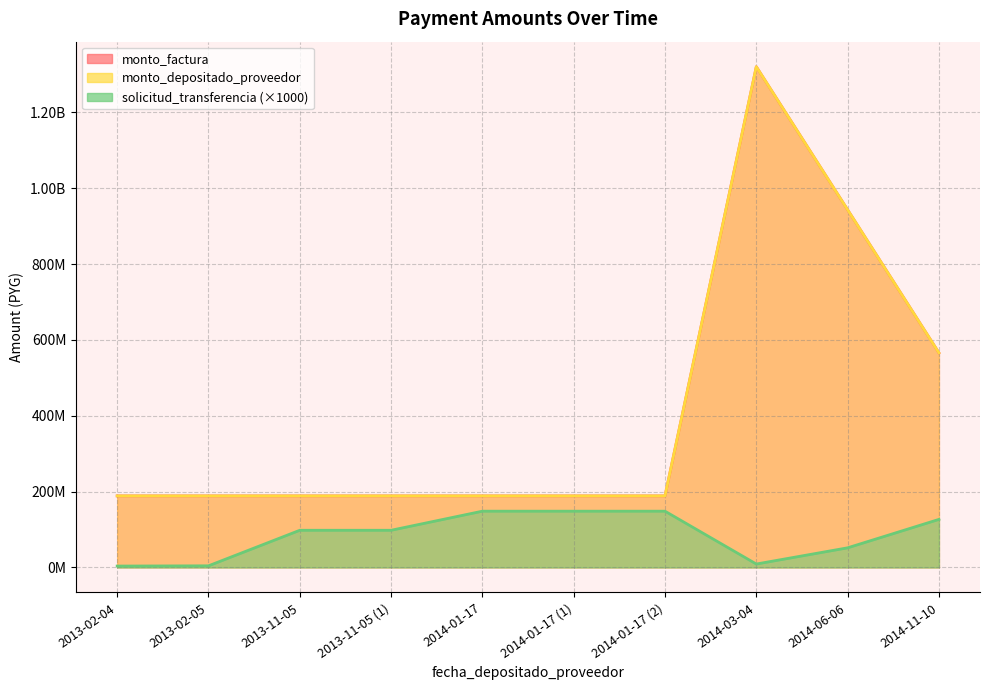

True or false: solicitud_transferencia and monto_depositado_proveedor cross at least once.

False